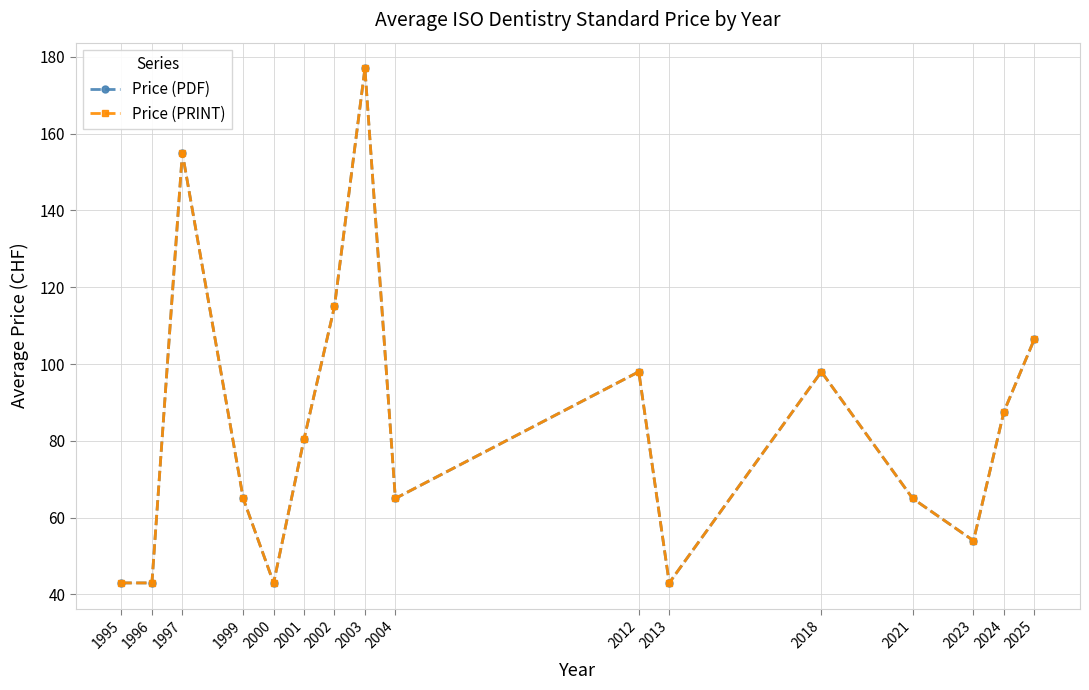

What is the average value of the Price (PDF) series?

83.7